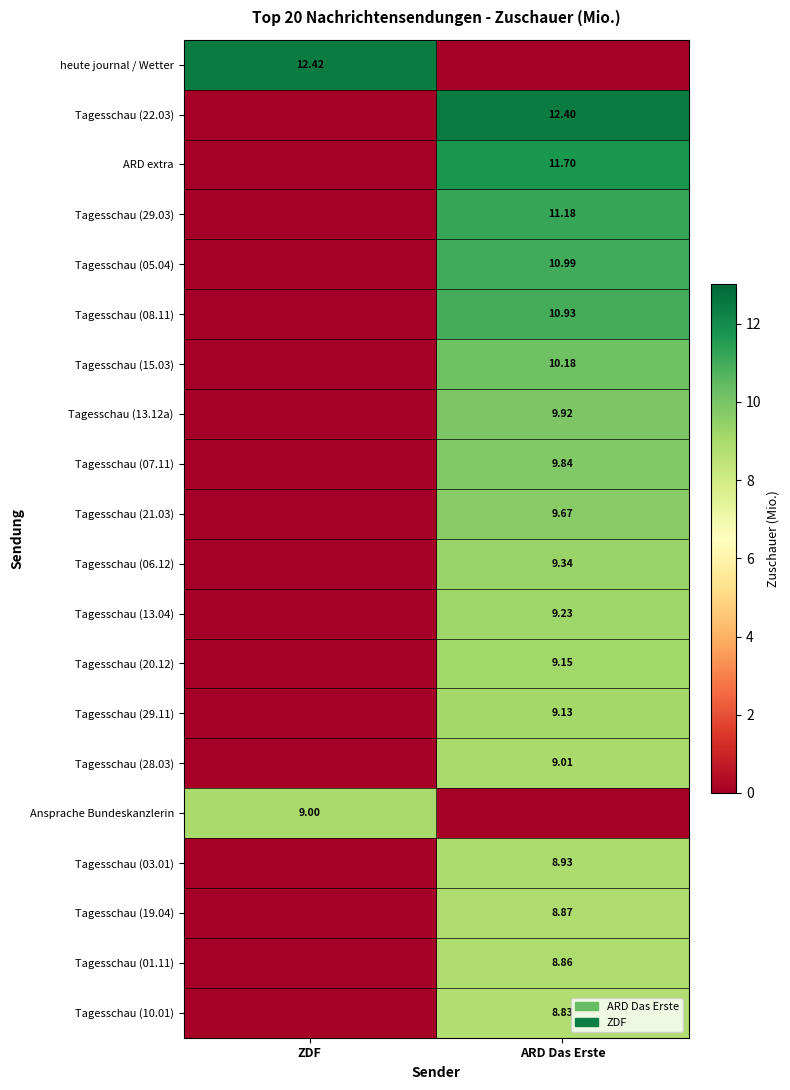

What is the approximate value of Tagesschau (05.04) at ARD Das Erste?

11.0